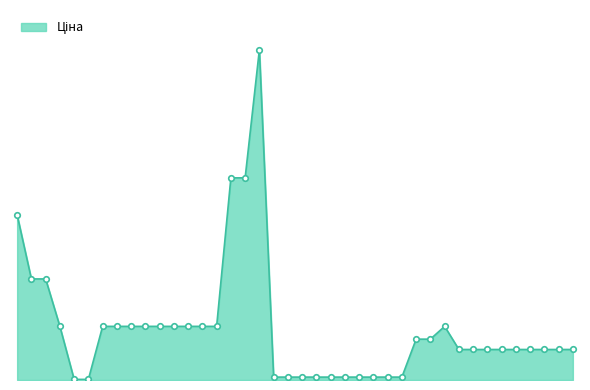

Reading left to right, extract all data points from this chart.

287712232=30512.3	287692233=18671.5	287692231=18671.5	285101569=9908.5	247132181=113.3	247132180=113.3	285102221=9908.5	285102219=9908.5	285102218=9908.5	285102216=9908.5	285102120=9908.5	285102044=9908.5	285101916=9908.5	285101915=9908.5	285101913=9908.5	285652233=37343.0	285652231=37343.0	285672232=61024.7	284032204=535.4	284032203=535.4	284032208=535.4	284032207=535.4	284032206=535.4	284032205=535.4	284032202=535.4	284032201=535.4	284032200=535.4	284032199=535.4	247052181=7545.9	247052180=7545.9	272992170=9908.5	280761652=5636.0	280761644=5636.0	280761056=5636.0	280761054=5636.0	280762039=5636.0	280761857=5636.0	280761651=5636.0	280761650=5636.0	280761219=5636.0